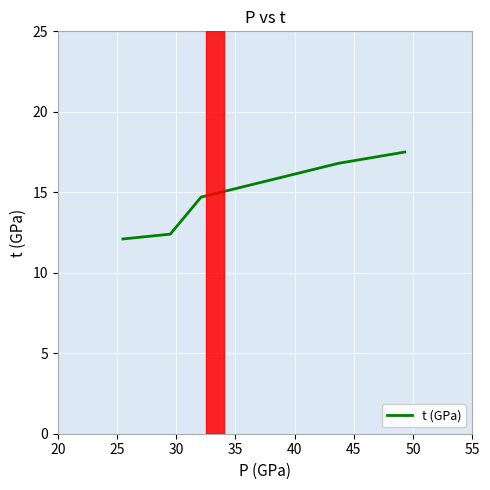

How many distinct data groups are displayed?

1